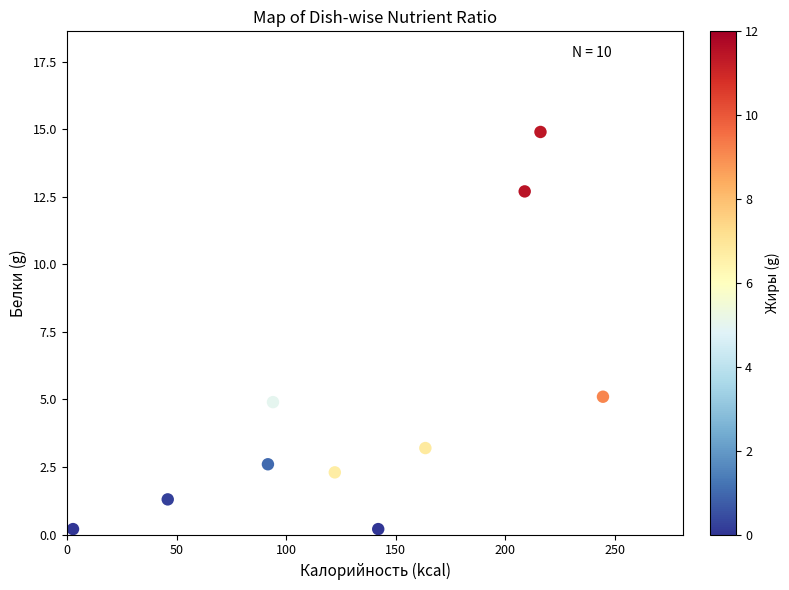

What Y value in the scatter plot is closest to 7?

5.1